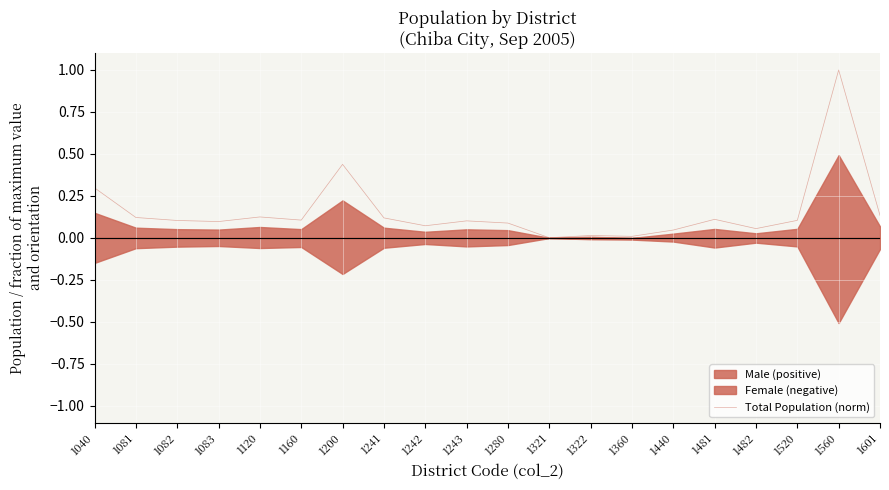

What value does the data have at 1601?

0.1